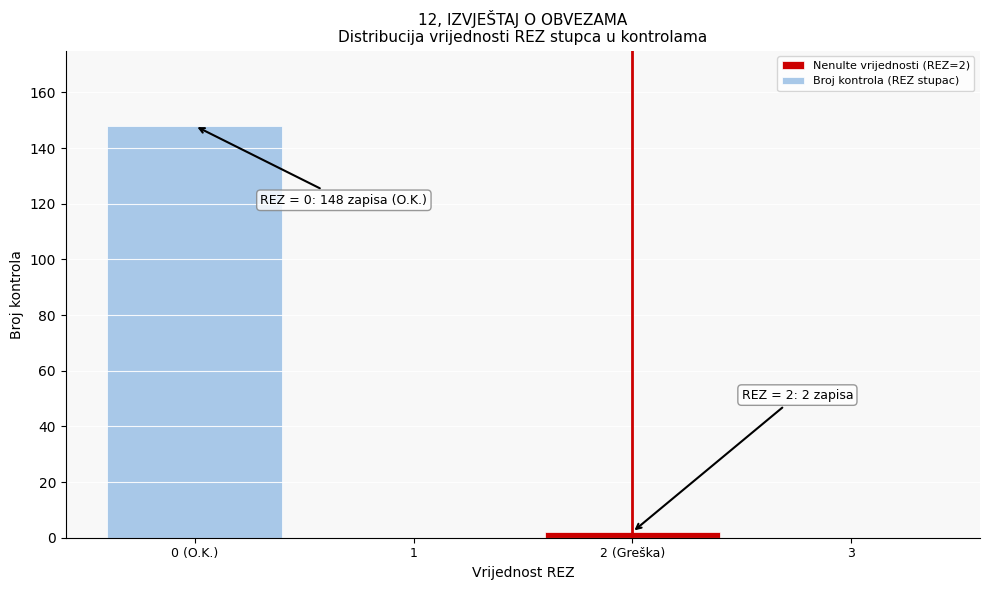

Reading left to right, extract all data points from this chart.

0 (O.K.)=148	1=0	2 (Greška)=2	3=0